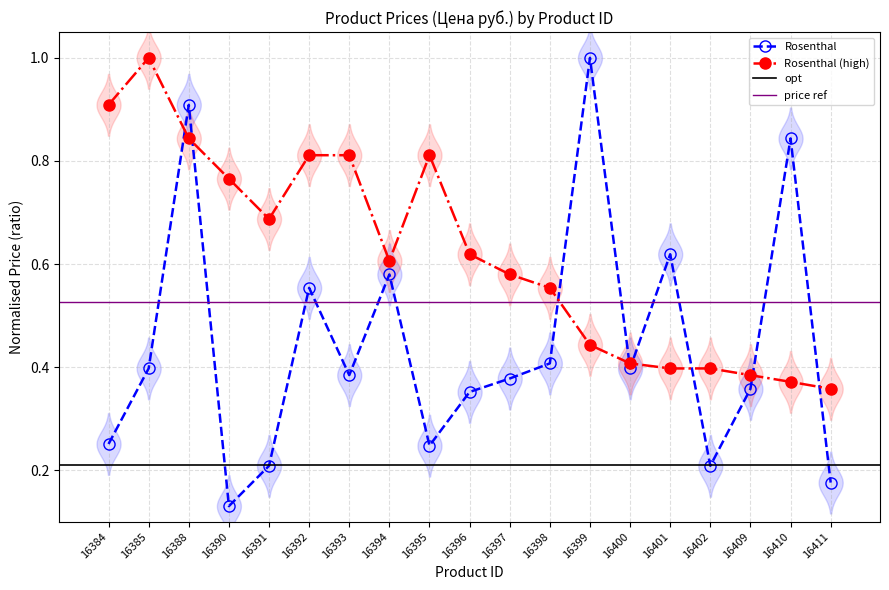

What is the greatest value displayed?

1.0